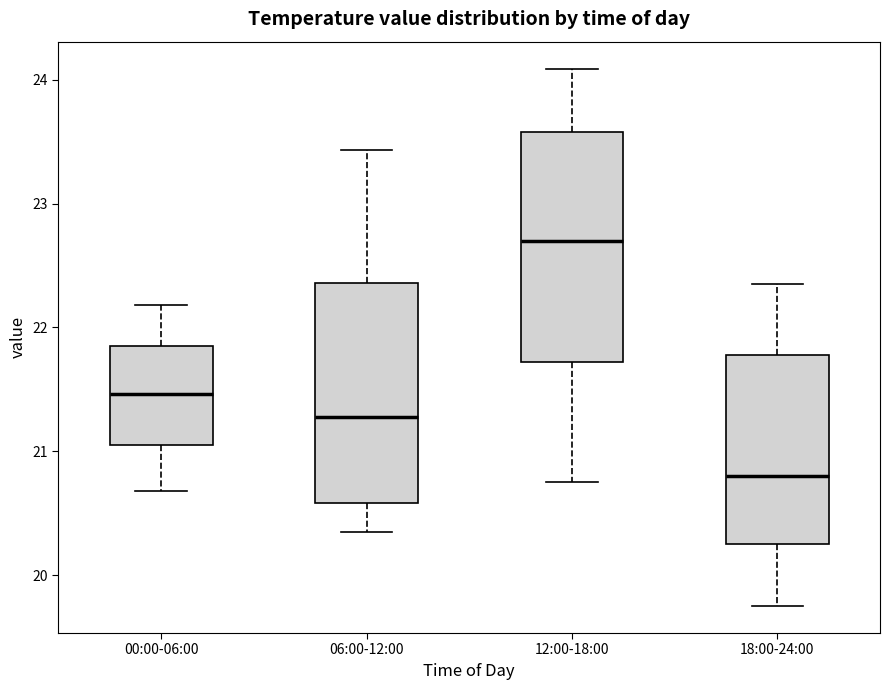

Reading left to right, transcribe this box plot: for each box, give where its median line is, the range the box spans, and where its two whiskers end, as read against the y-axis. The values are not printed on the chart, so give them approximately, as read against the axis.

00:00-06:00: median 21.5, box 21.1 to 21.8, whiskers 20.7 to 22.2
06:00-12:00: median 21.3, box 20.6 to 22.4, whiskers 20.4 to 23.4
12:00-18:00: median 22.7, box 21.7 to 23.6, whiskers 20.8 to 24.1
18:00-24:00: median 20.8, box 20.3 to 21.8, whiskers 19.8 to 22.4